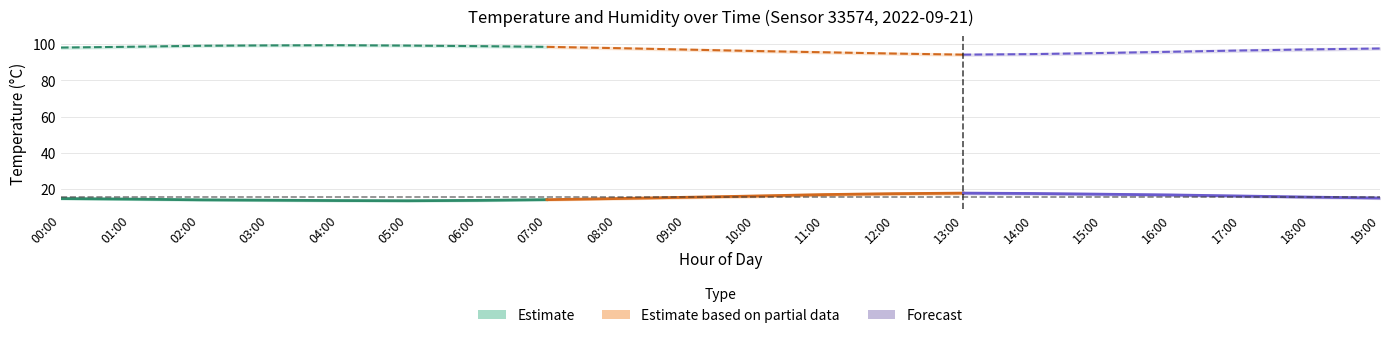

How many data points in hum_lower are less than 97?

10